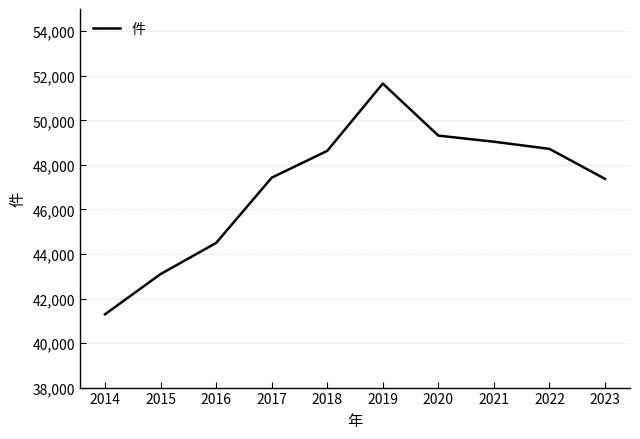

What is the smallest value displayed?

41292